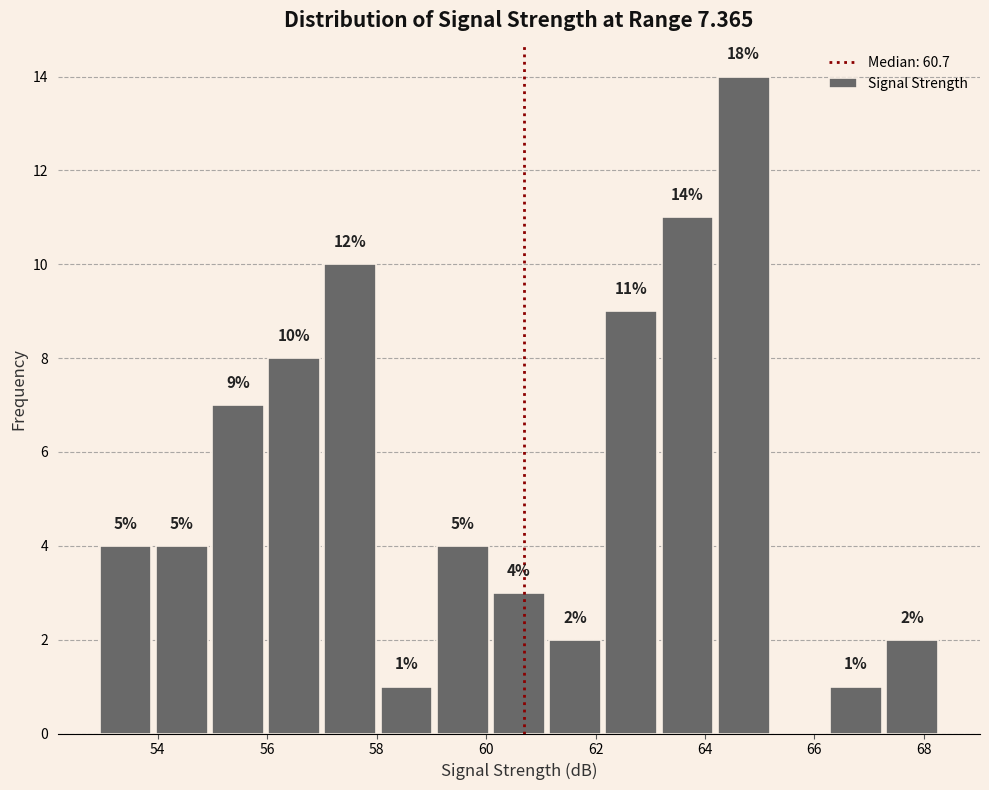

Over which range of the x-axis is the bar tallest?

64.2 to 65.2